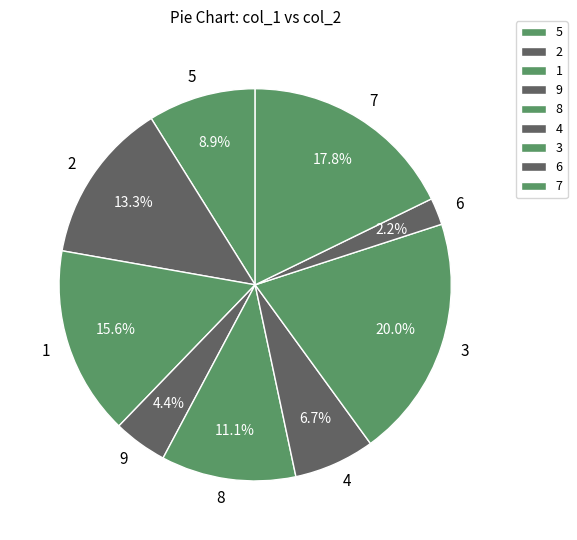

To the nearest percent, what is the difference between the largest and smallest slice percentages?

18%